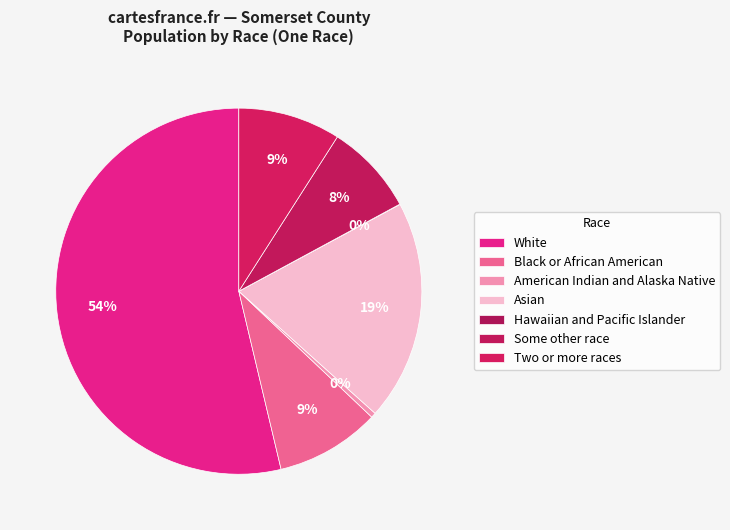

To the nearest percent, what percentage of the pie is Asian?

19%